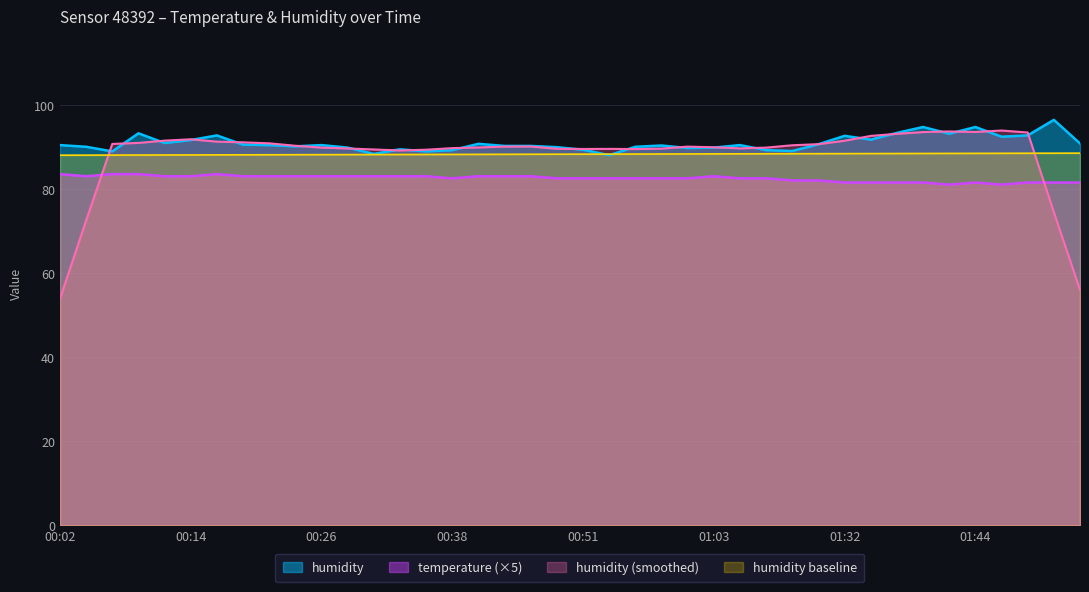

What is the sum of the humidity values at 00:09 and 00:31?

181.5